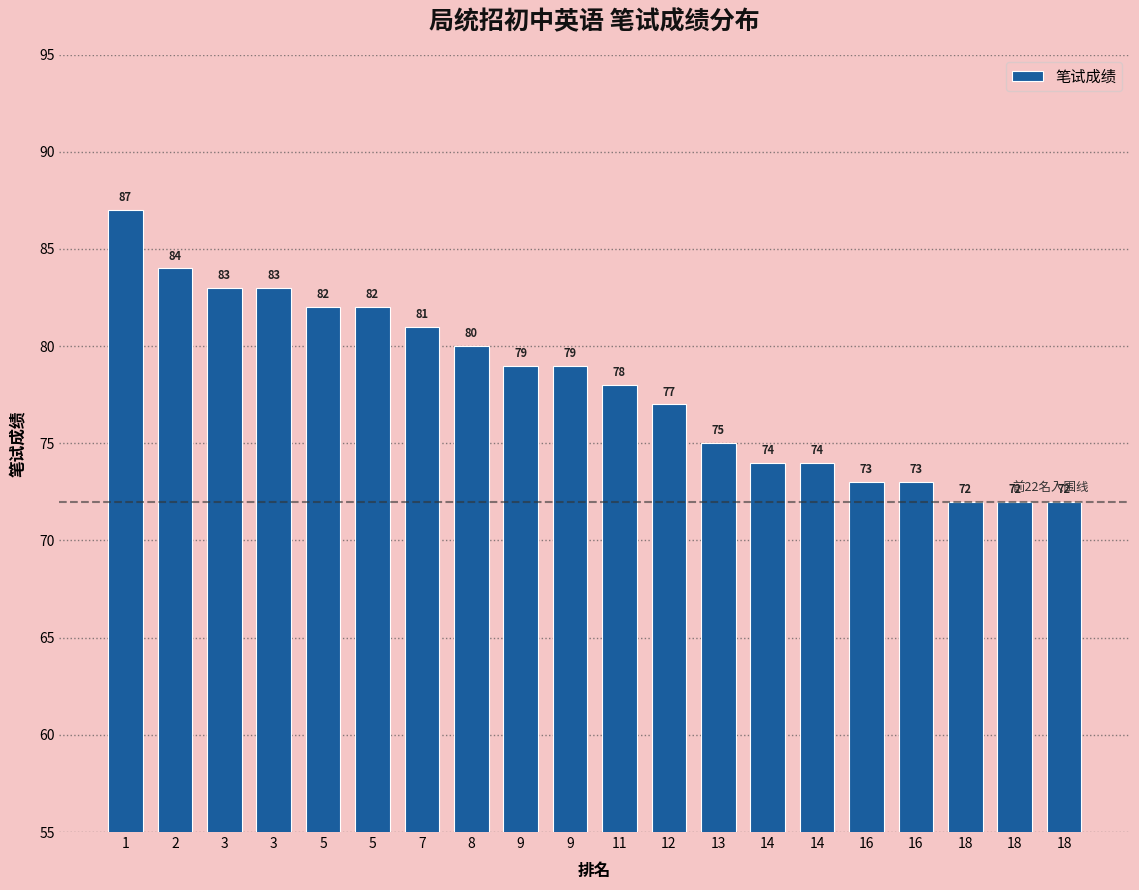

Are the bars horizontal?

No